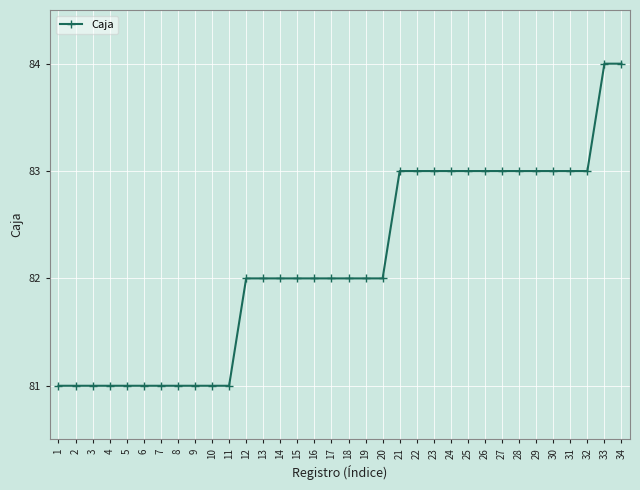

Is it true that the value at 9 is 81?

True